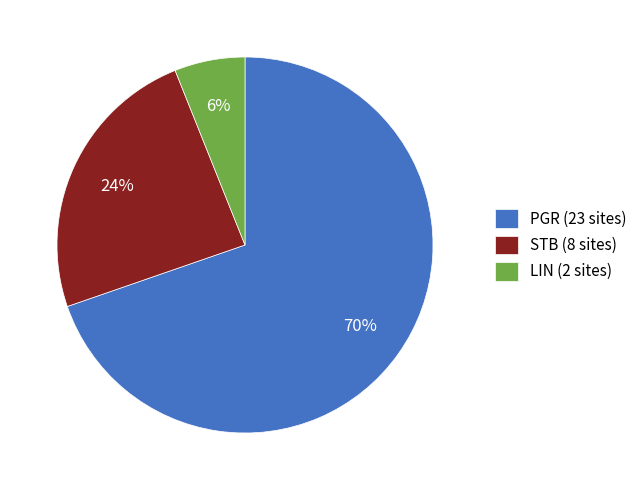

Which category has the smallest portion of the pie?

LIN